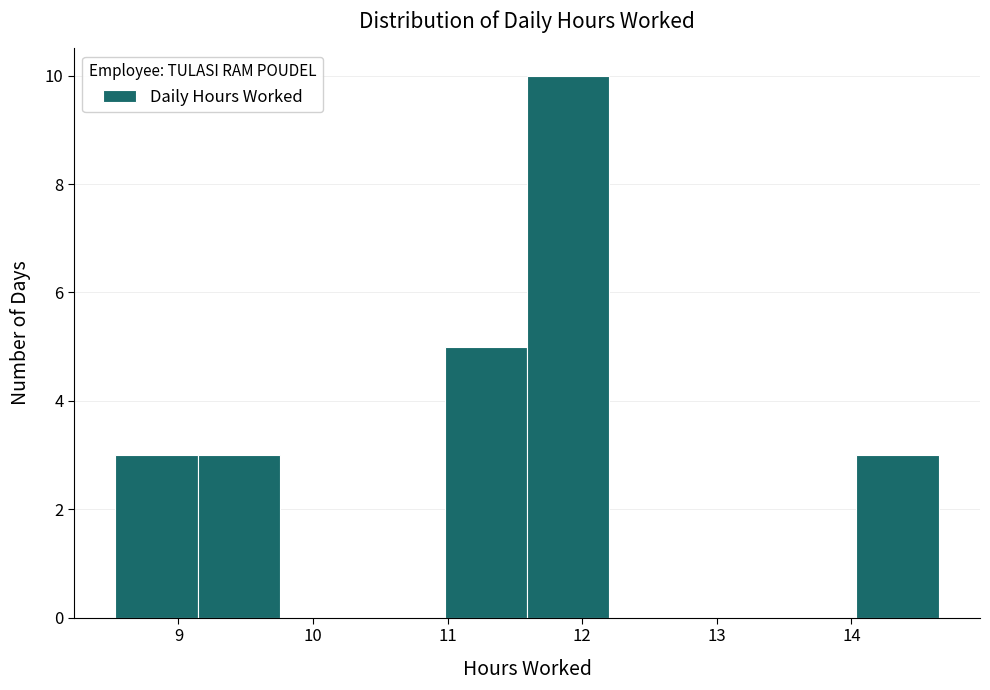

What is the height of the bar covering 8.5 to 9.1 on the x-axis? Neither the bar edges nor the heights are printed on the chart, so give them approximately, as read against the axes.

3